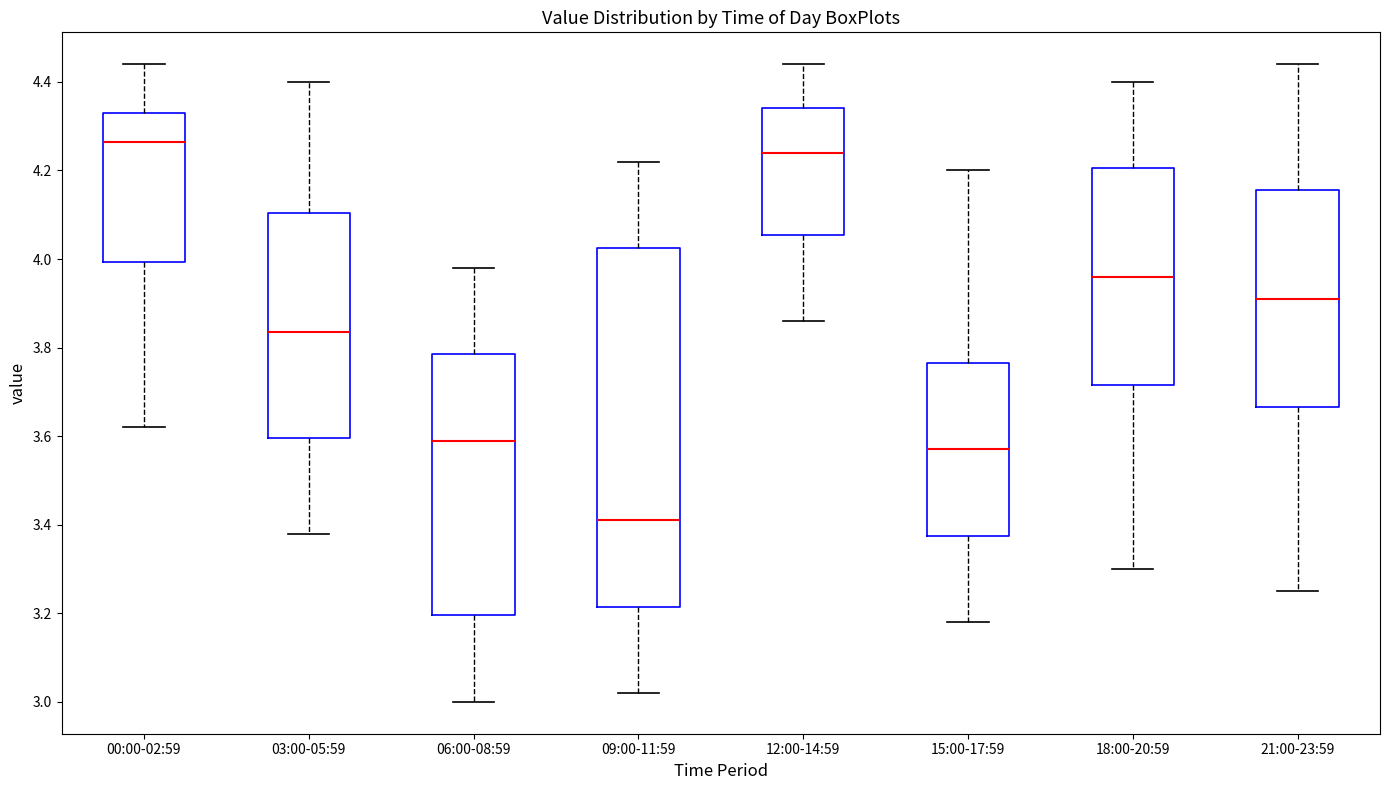

Comparing the boxes themselves (not the whiskers), which one is the tallest?

09:00-11:59